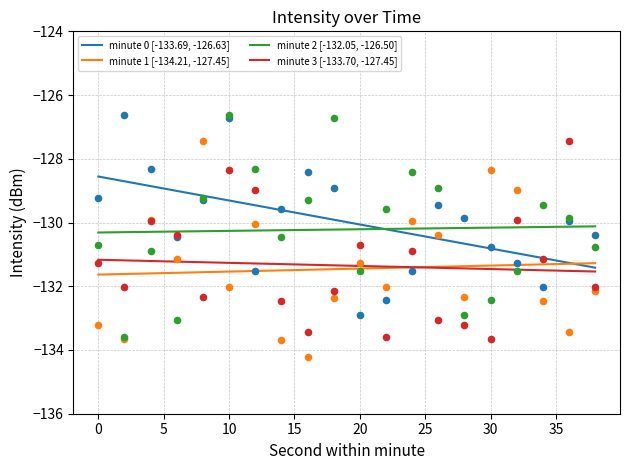

What are all the series names shown in the legend?

minute 0 [-133.69, -126.63], minute 1 [-134.21, -127.45], minute 2 [-132.05, -126.50], minute 3 [-133.70, -127.45]